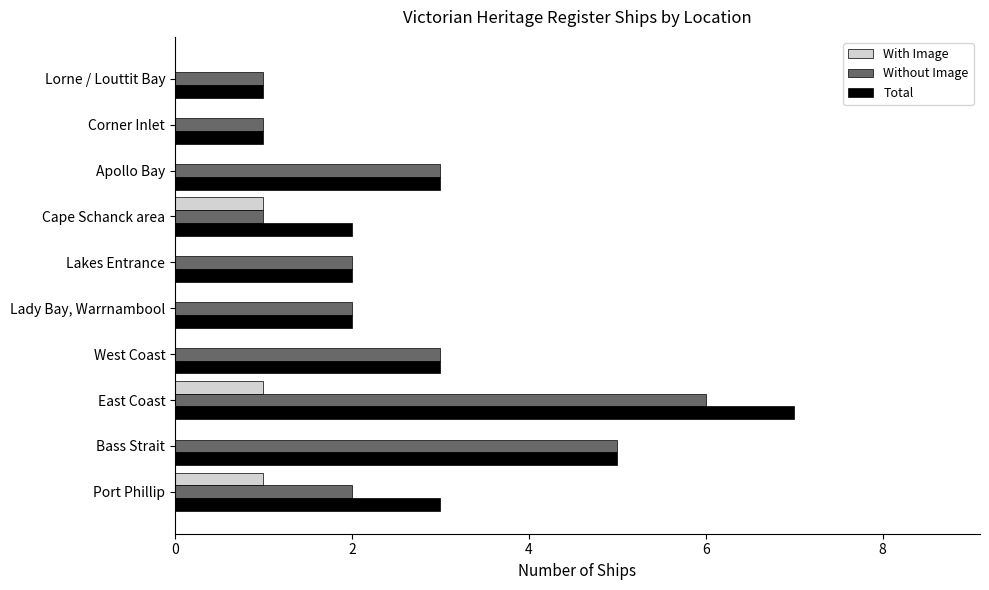

True or false: Total has a value of 3 at Apollo Bay.

True